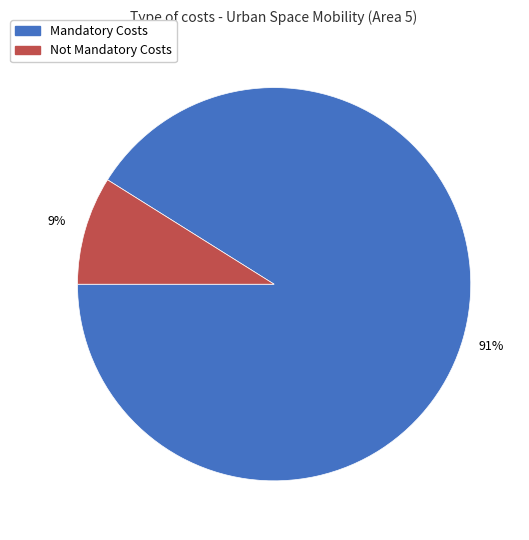

Is there a majority slice in this chart?

Yes